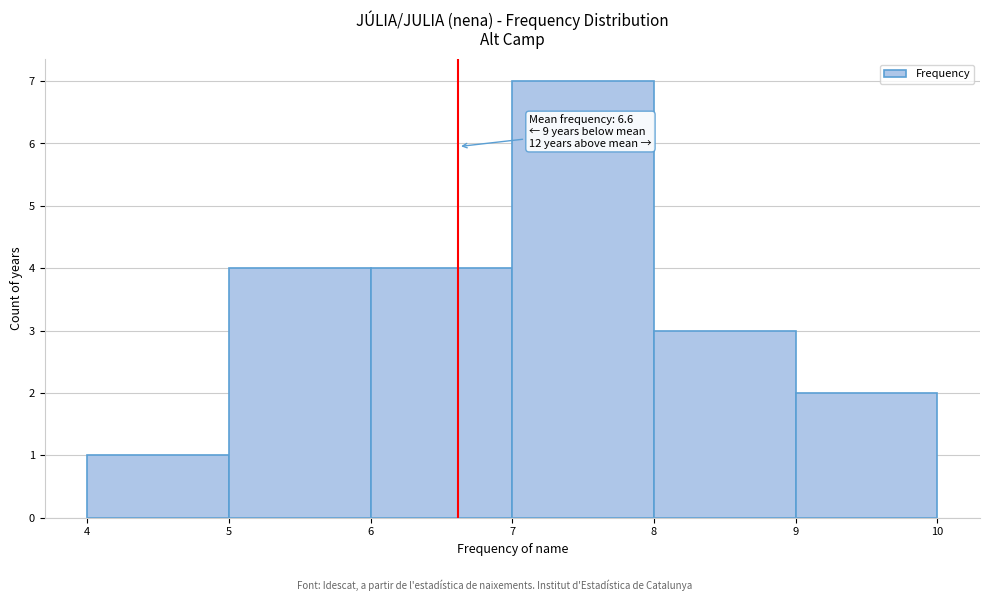

Over which range of the x-axis is the bar tallest?

7 to 8